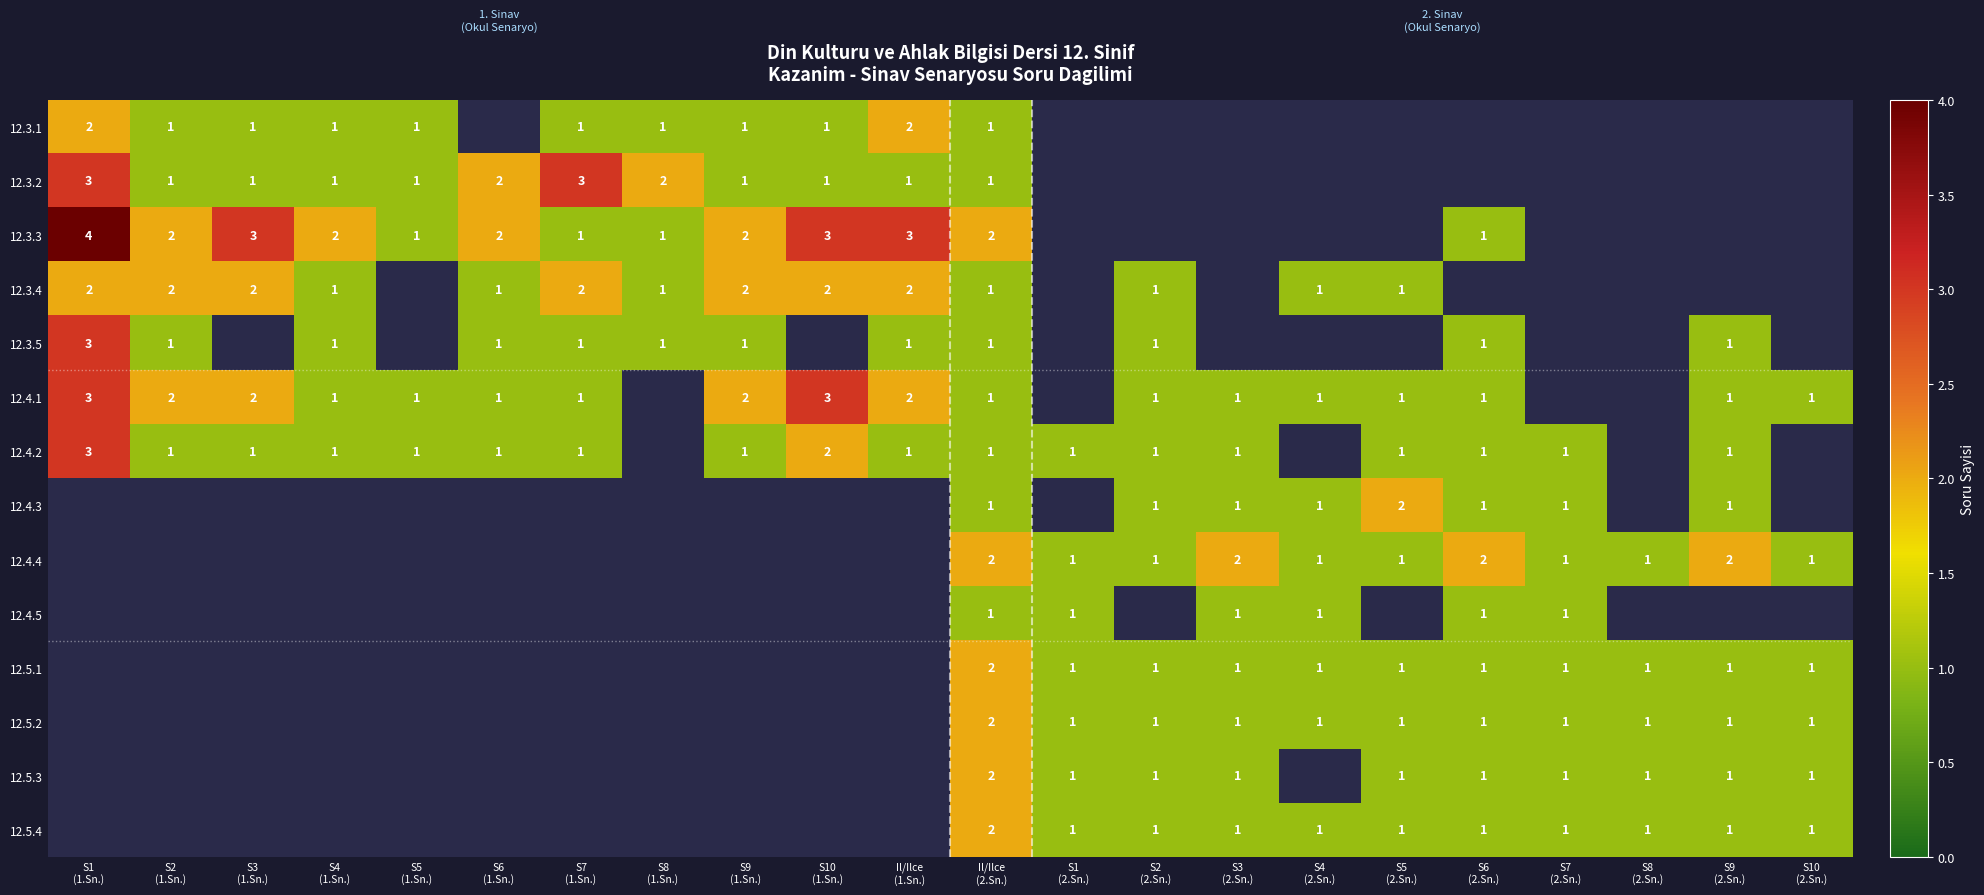

The value of 12.3.3 at S5 (1.Sn.) is 1. True or false?

True